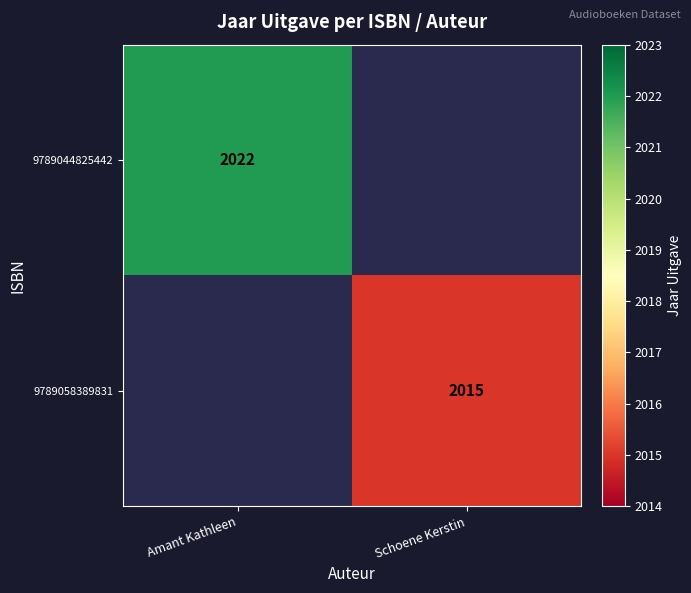

Is it true that 9789058389831 equals 2015 at Schoene Kerstin?

True